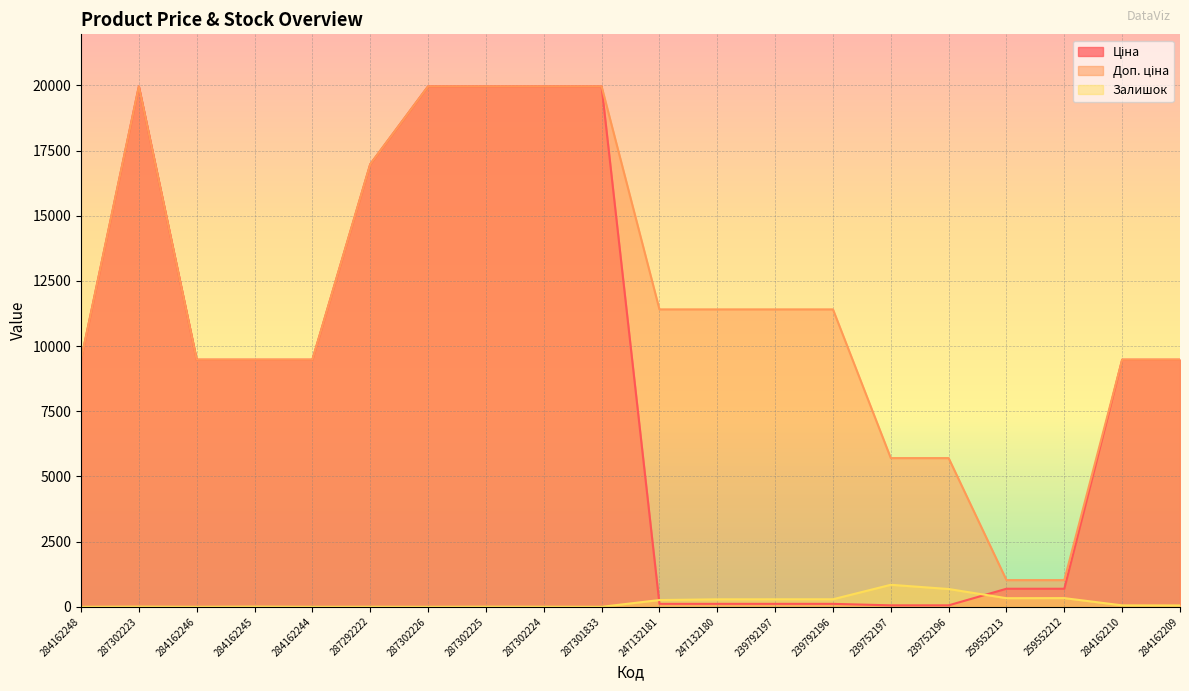

What is the label of the 6th point from the left?

287292222